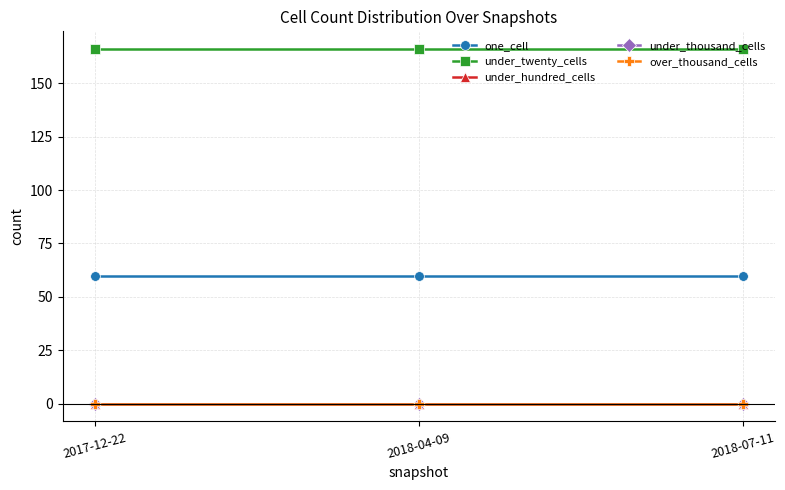

Which series has the widest spread of values?

one_cell